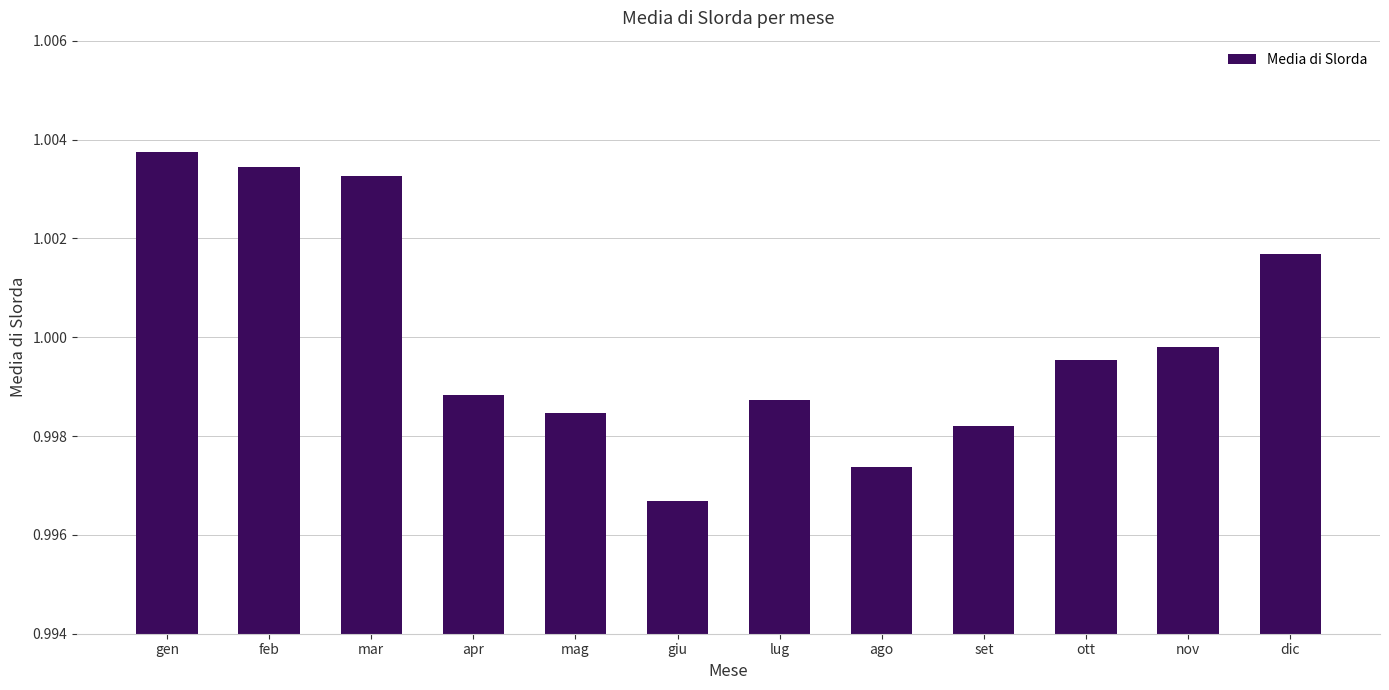

List the labels in order of value, smallest first.

giu, ago, set, mag, lug, apr, ott, nov, dic, mar, feb, gen